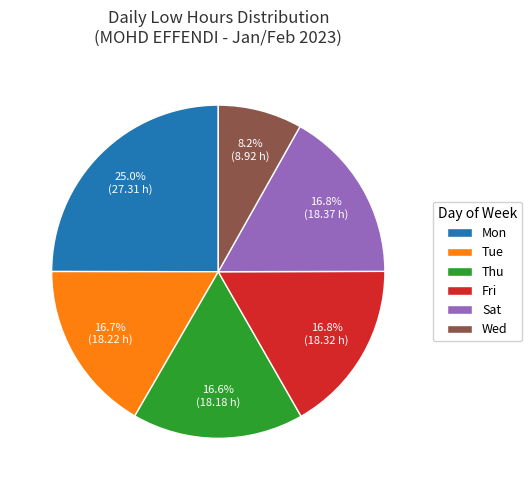

Do Tue and Fri together represent more than half of the pie?

No